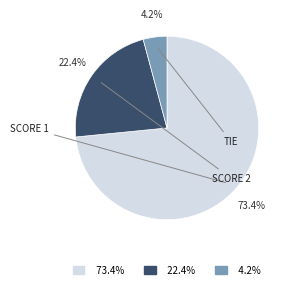

Is there a majority slice in this chart?

Yes